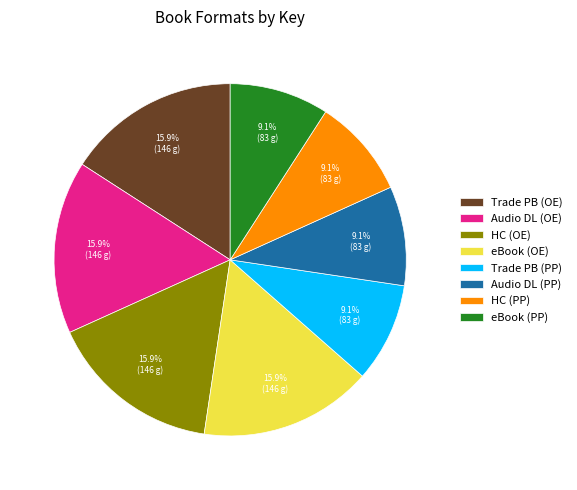

Is the sum of eBook (OE) and Trade PB (PP) greater than half?

No